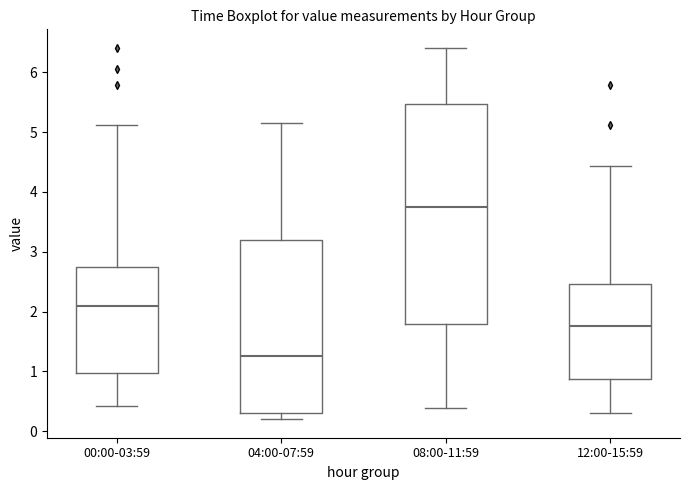

Reading left to right, transcribe this box plot: for each box, give where its median line is, the range the box spans, and where its two whiskers end, as read against the y-axis. The values are not printed on the chart, so give them approximately, as read against the axis.

00:00-03:59: median 2.1, box 1.0 to 2.7, whiskers 0.4 to 5.1
04:00-07:59: median 1.3, box 0.3 to 3.2, whiskers 0.2 to 5.2
08:00-11:59: median 3.8, box 1.8 to 5.5, whiskers 0.4 to 6.4
12:00-15:59: median 1.8, box 0.9 to 2.5, whiskers 0.3 to 4.4